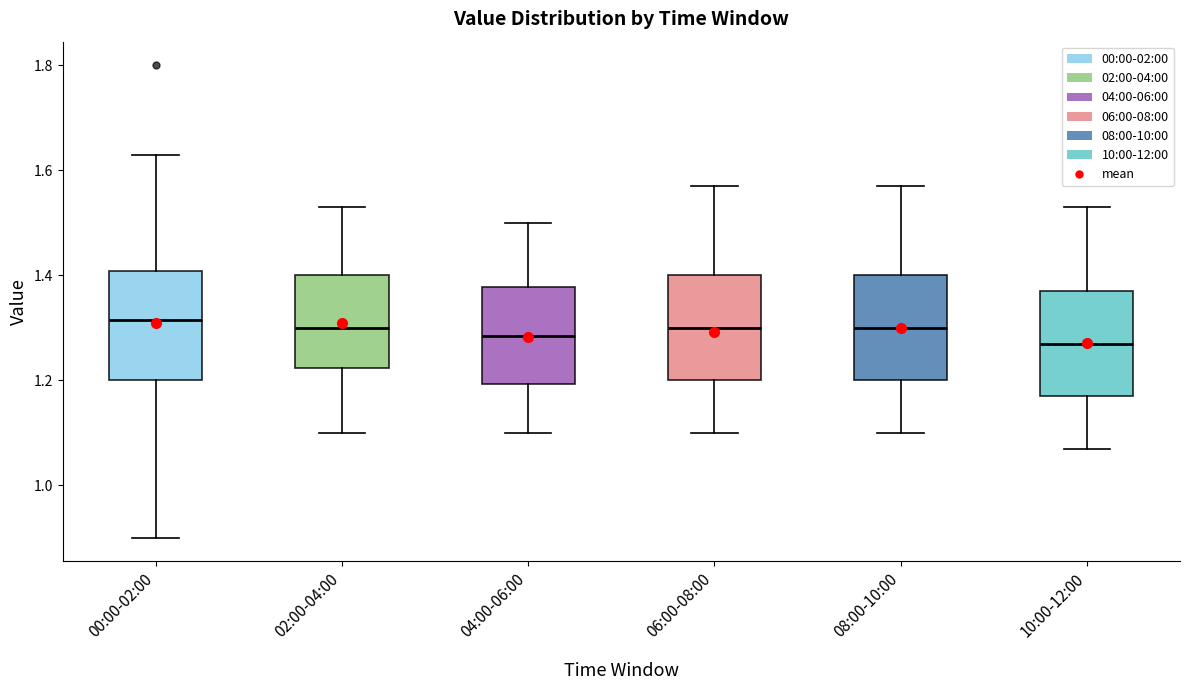

Reading left to right, transcribe this box plot: for each box, give where its median line is, the range the box spans, and where its two whiskers end, as read against the y-axis. The values are not printed on the chart, so give them approximately, as read against the axis.

00:00-02:00: median 1.32, box 1.20 to 1.40, whiskers 0.90 to 1.64
02:00-04:00: median 1.30, box 1.22 to 1.40, whiskers 1.10 to 1.54
04:00-06:00: median 1.28, box 1.20 to 1.38, whiskers 1.10 to 1.50
06:00-08:00: median 1.30, box 1.20 to 1.40, whiskers 1.10 to 1.58
08:00-10:00: median 1.30, box 1.20 to 1.40, whiskers 1.10 to 1.58
10:00-12:00: median 1.28, box 1.18 to 1.38, whiskers 1.08 to 1.54